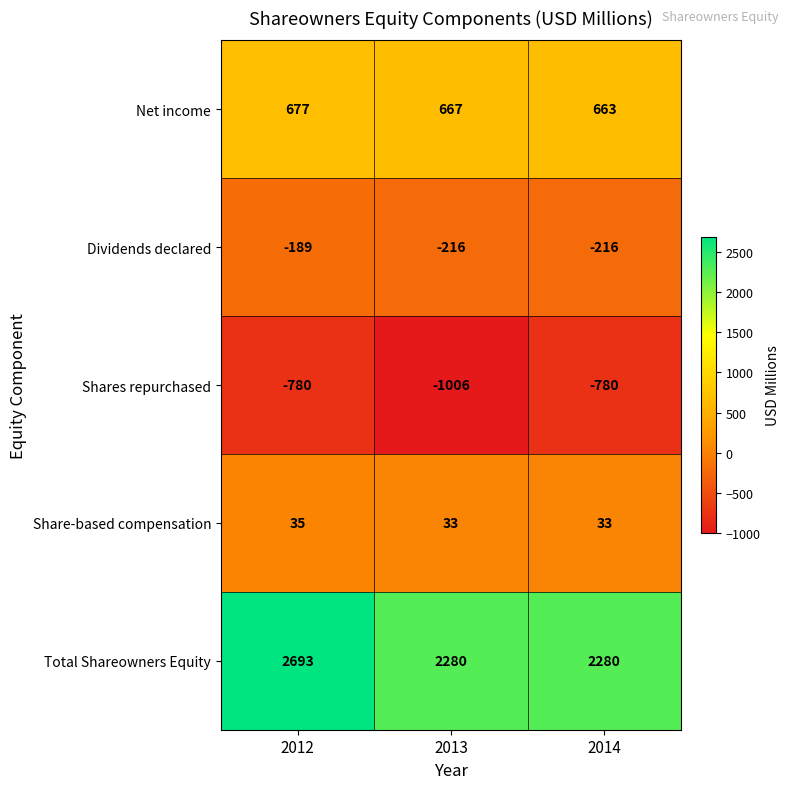

Is it true that Total Shareowners Equity equals 2693 at 2012?

True